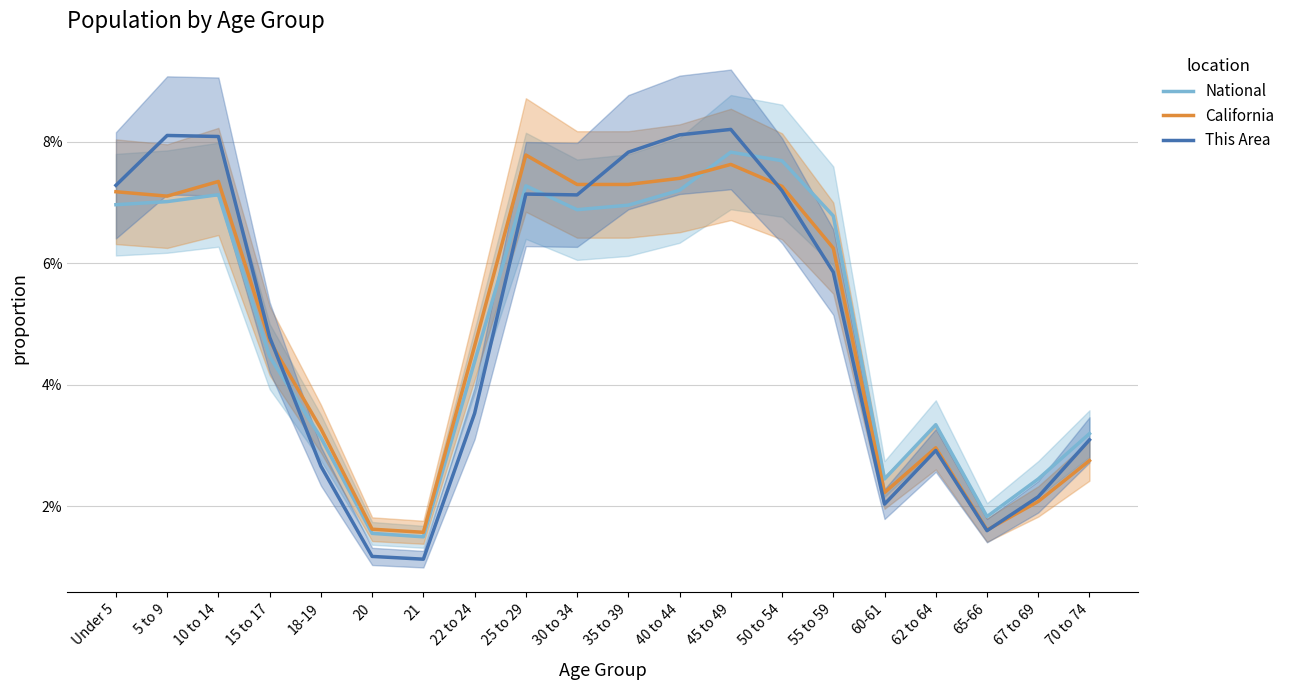

Rank the series by their maximum value, from highest to lowest.

This Area, National, California